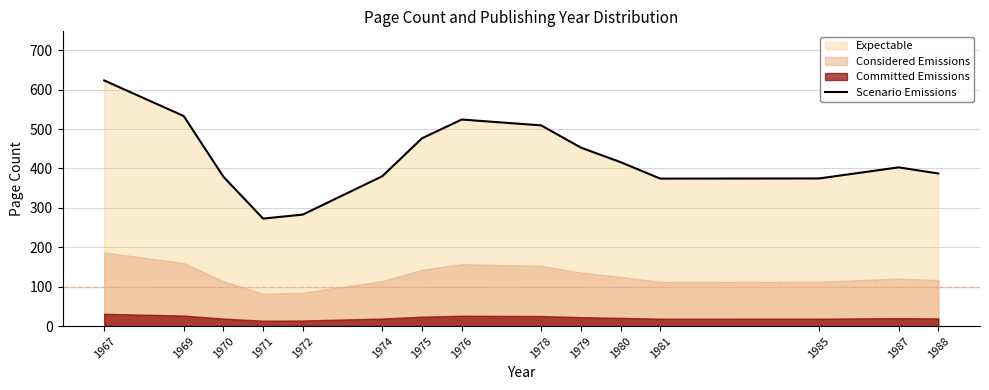

True or false: there are more than 2 points higher than both neighbors.

False